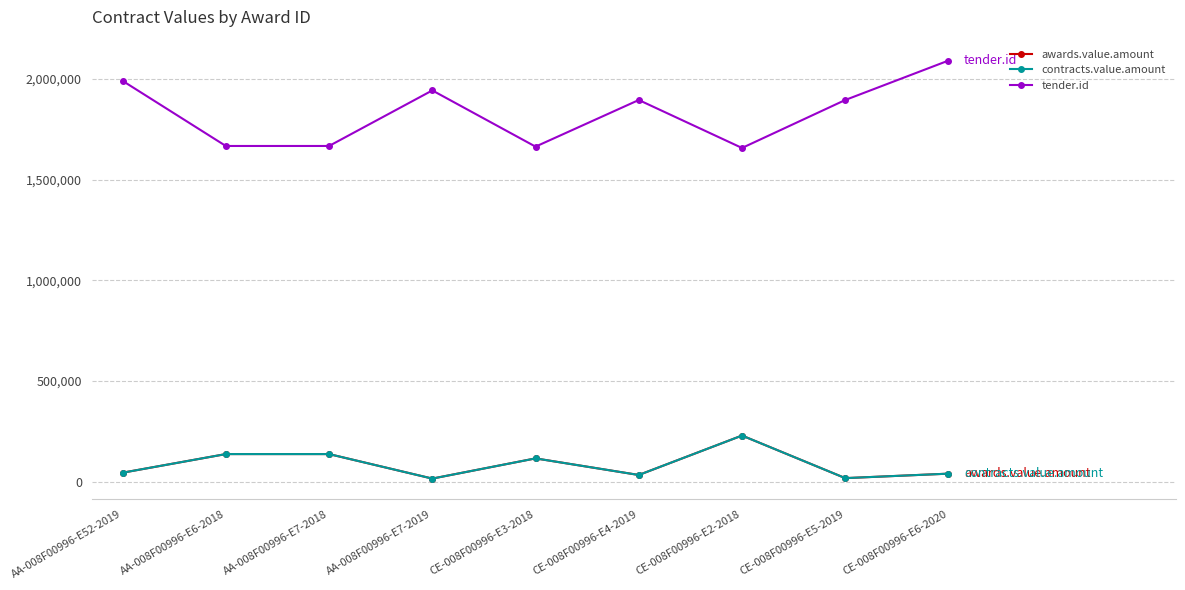

How many interior local valleys does the tender.id series have?

3